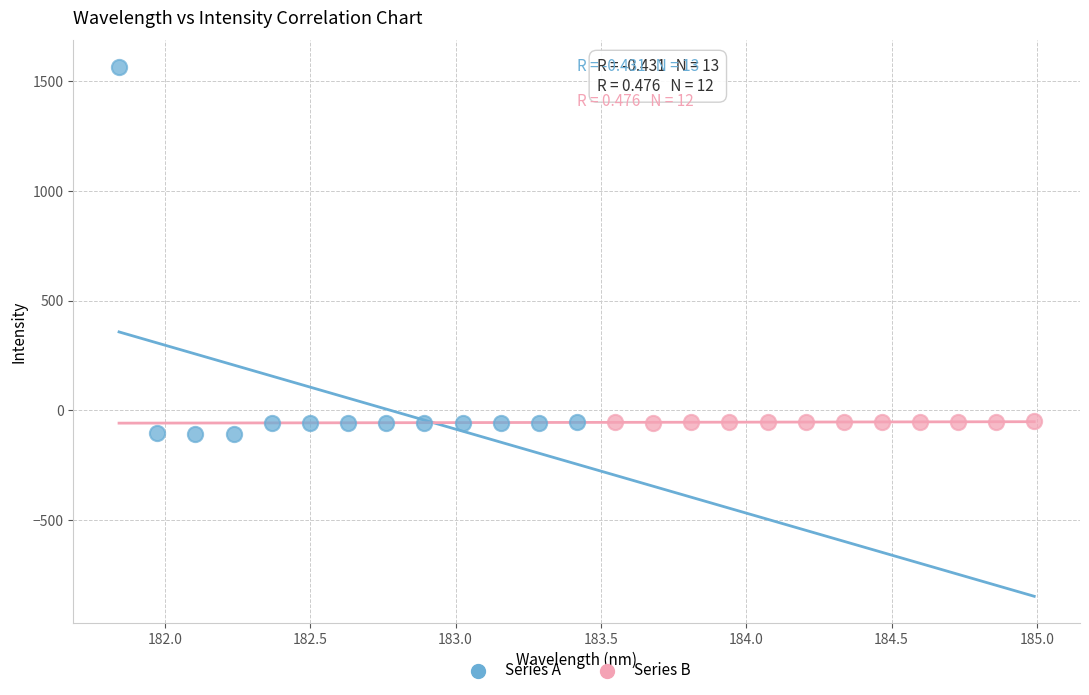

Which series reaches the maximum Y coordinate?

Series A